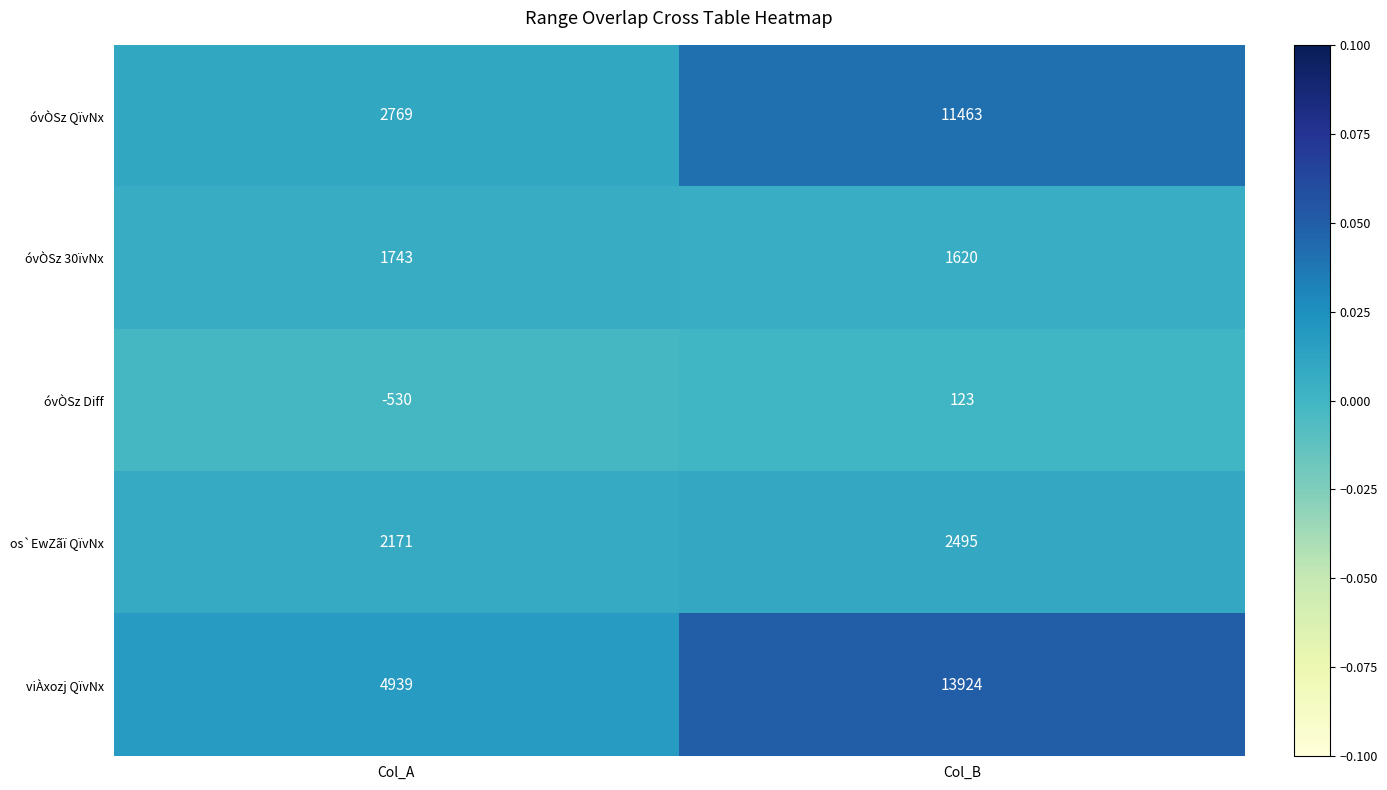

Which series has the largest total across all categories?

viÀxozj QïvNx